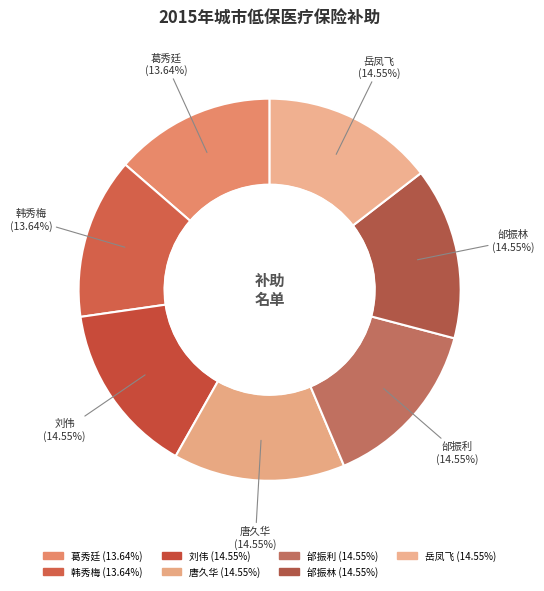

Does 韩秀梅 (13.64%) represent more than half of the total?

No